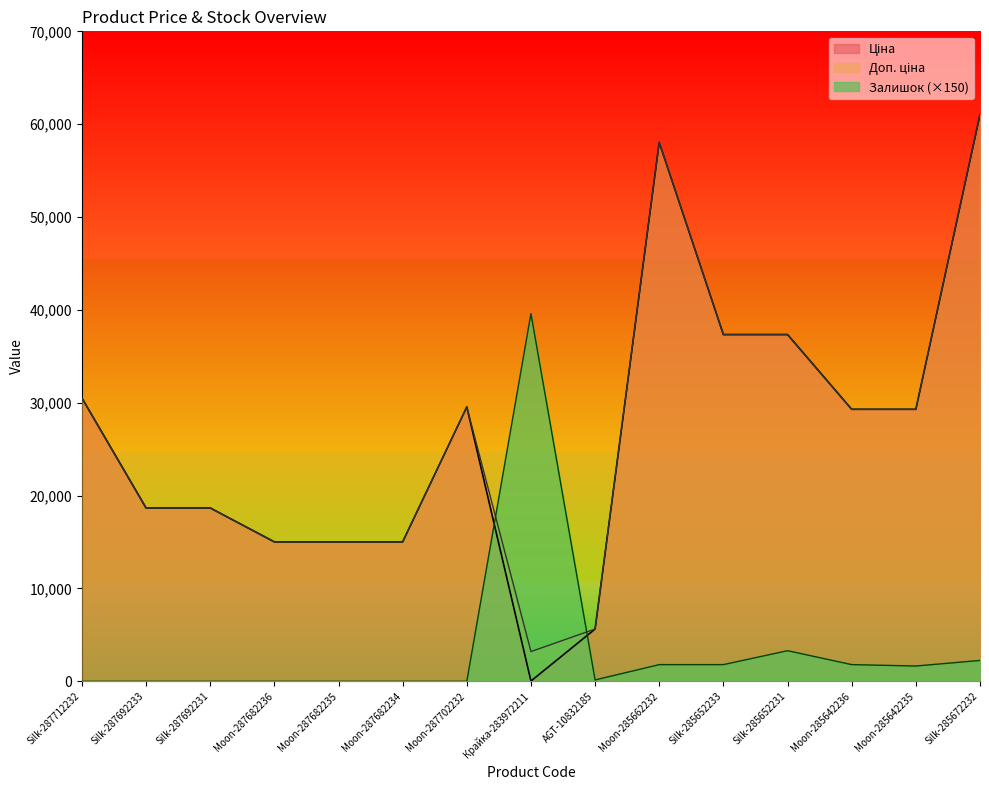

Does the chart display data point markers on the line(s)?

No